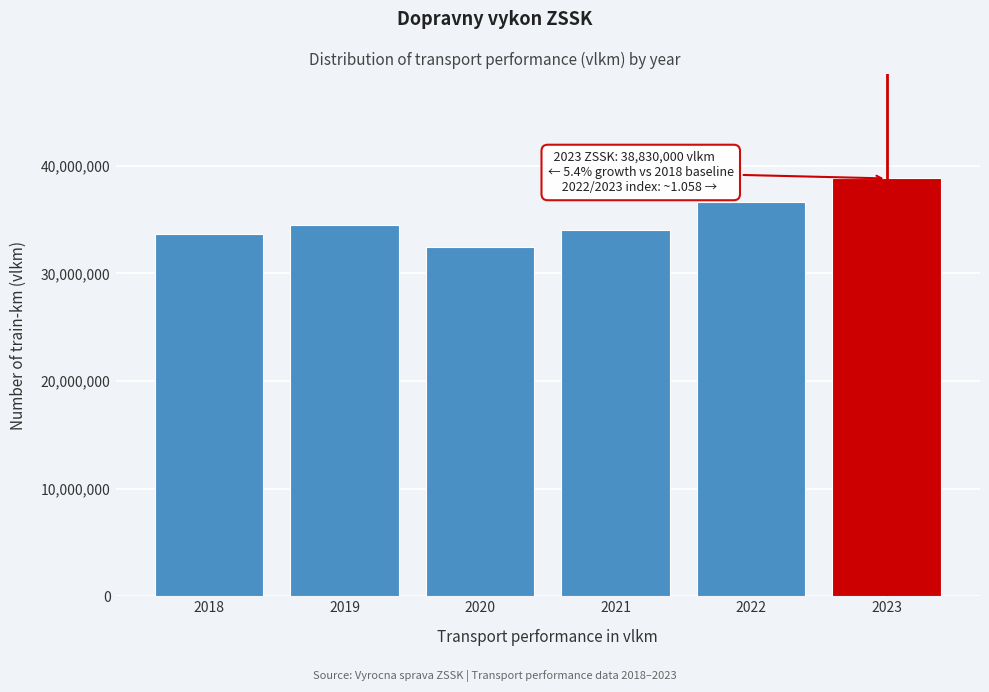

Reading right to left, extract all data points from this chart.

38830000	36680000	34070000	32450000	34500000	33650000